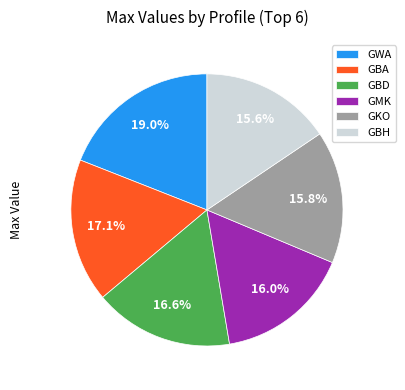

Is the sum of GMK and GBA greater than half?

No